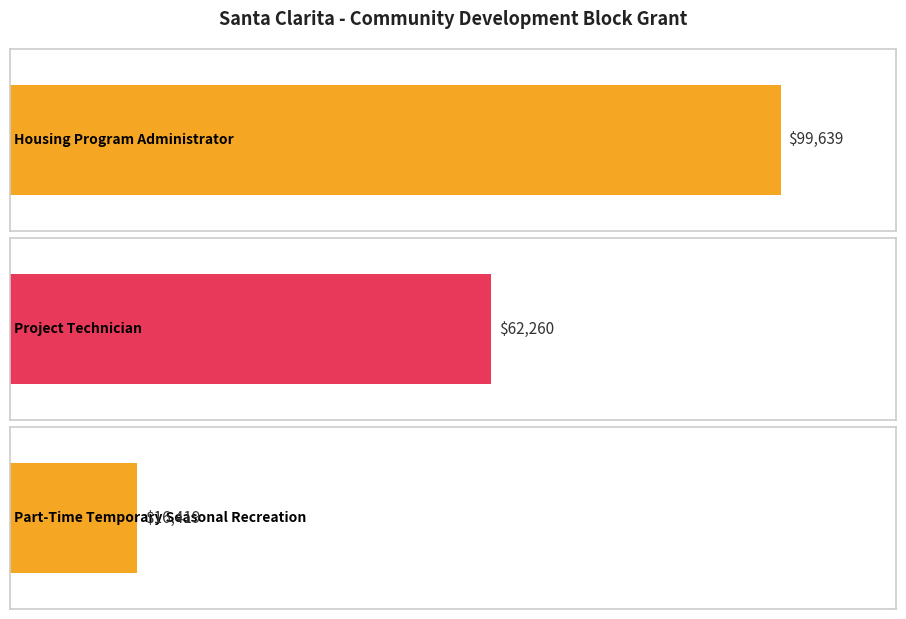

List the labels in order of value, largest first.

Housing Program Administrator, Project Technician, Part-Time Temporary Seasonal Recreation